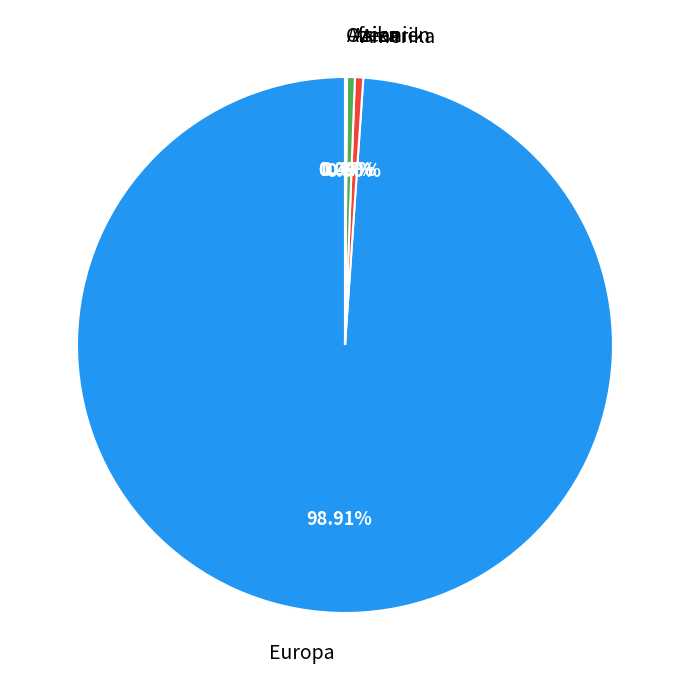

Does any single category account for the majority?

Yes